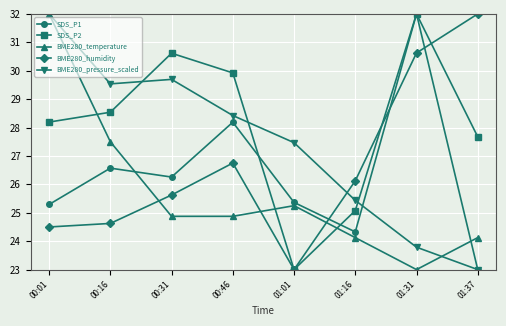

The value of SDS_P1 at 01:31 is 51.1. True or false?

False